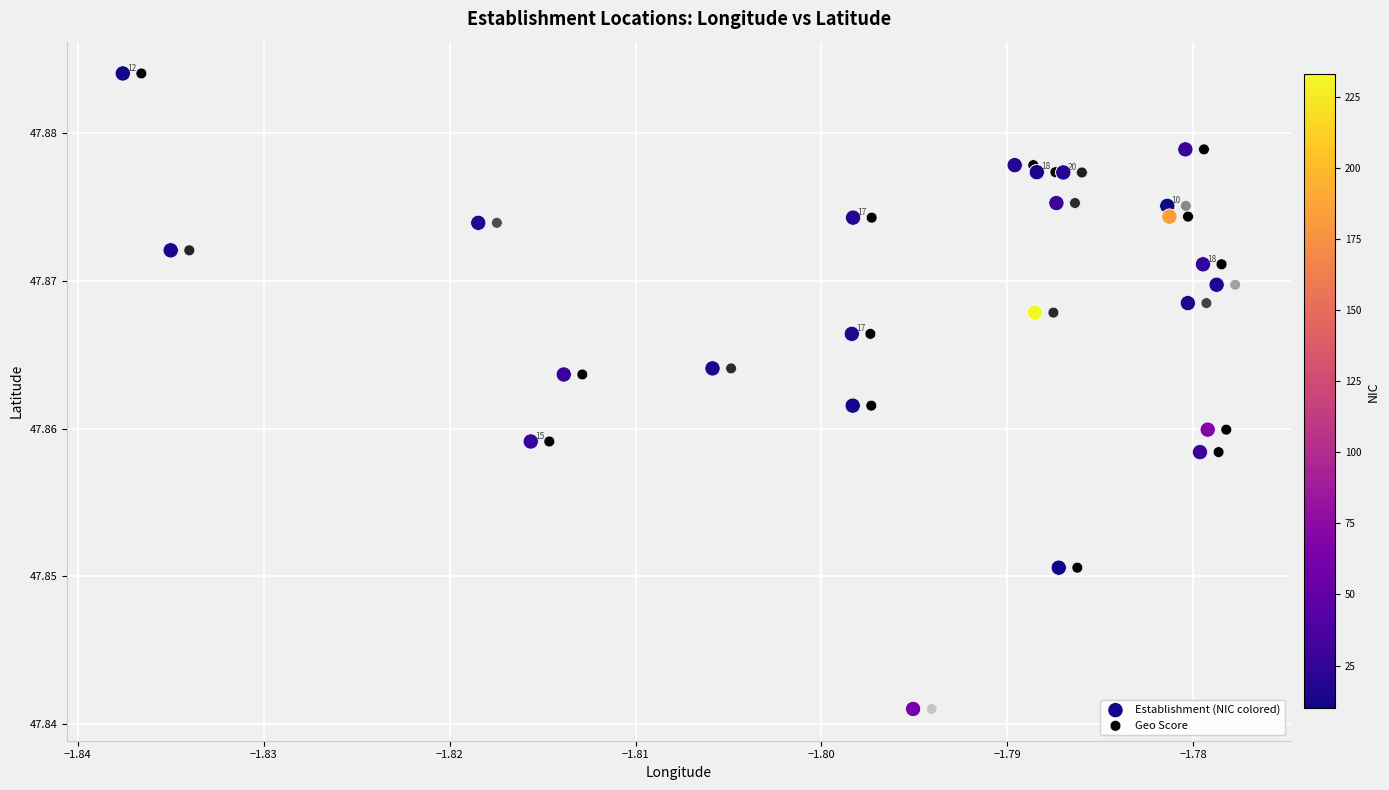

What are all the series names shown in the legend?

Establishment (NIC colored), Geo Score